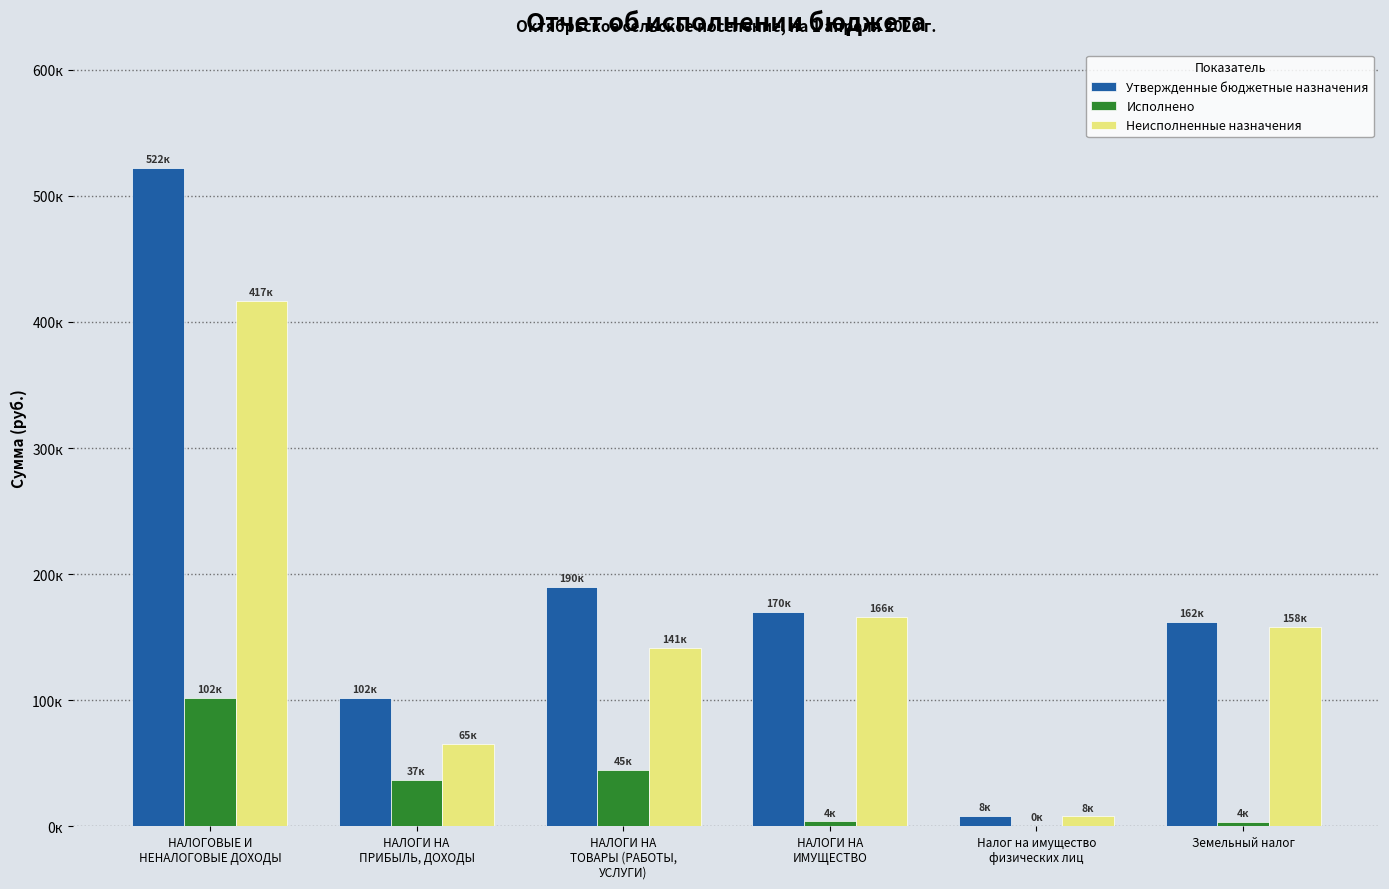

What is the difference between the Утвержденные бюджетные назначения values at Земельный налог and НАЛОГОВЫЕ И
НЕНАЛОГОВЫЕ ДОХОДЫ?

360000.0